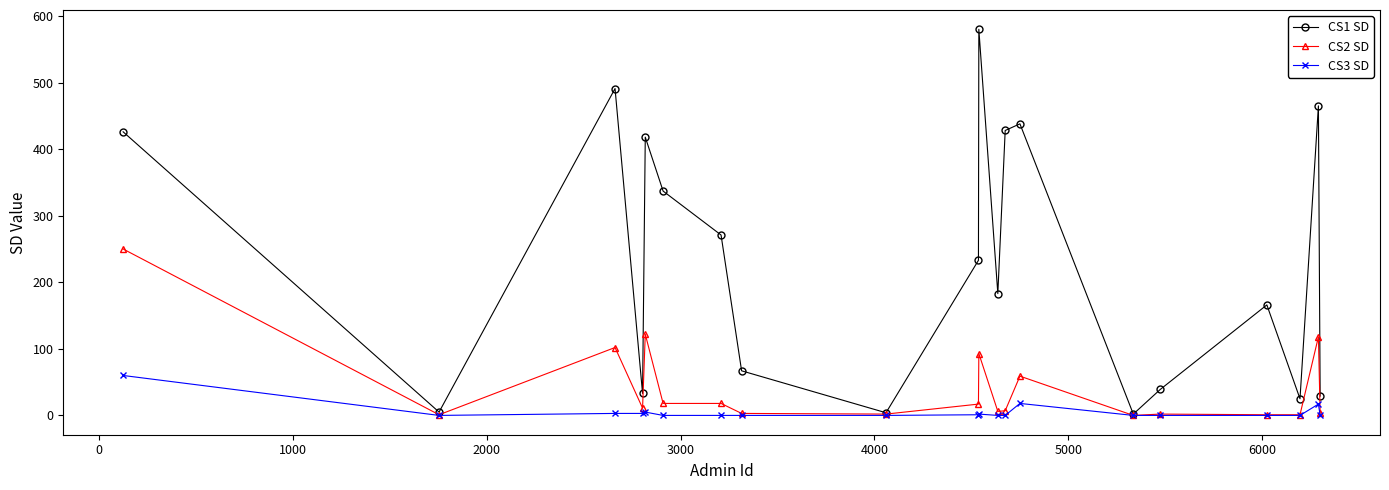

How many categories are shown in the chart?

20